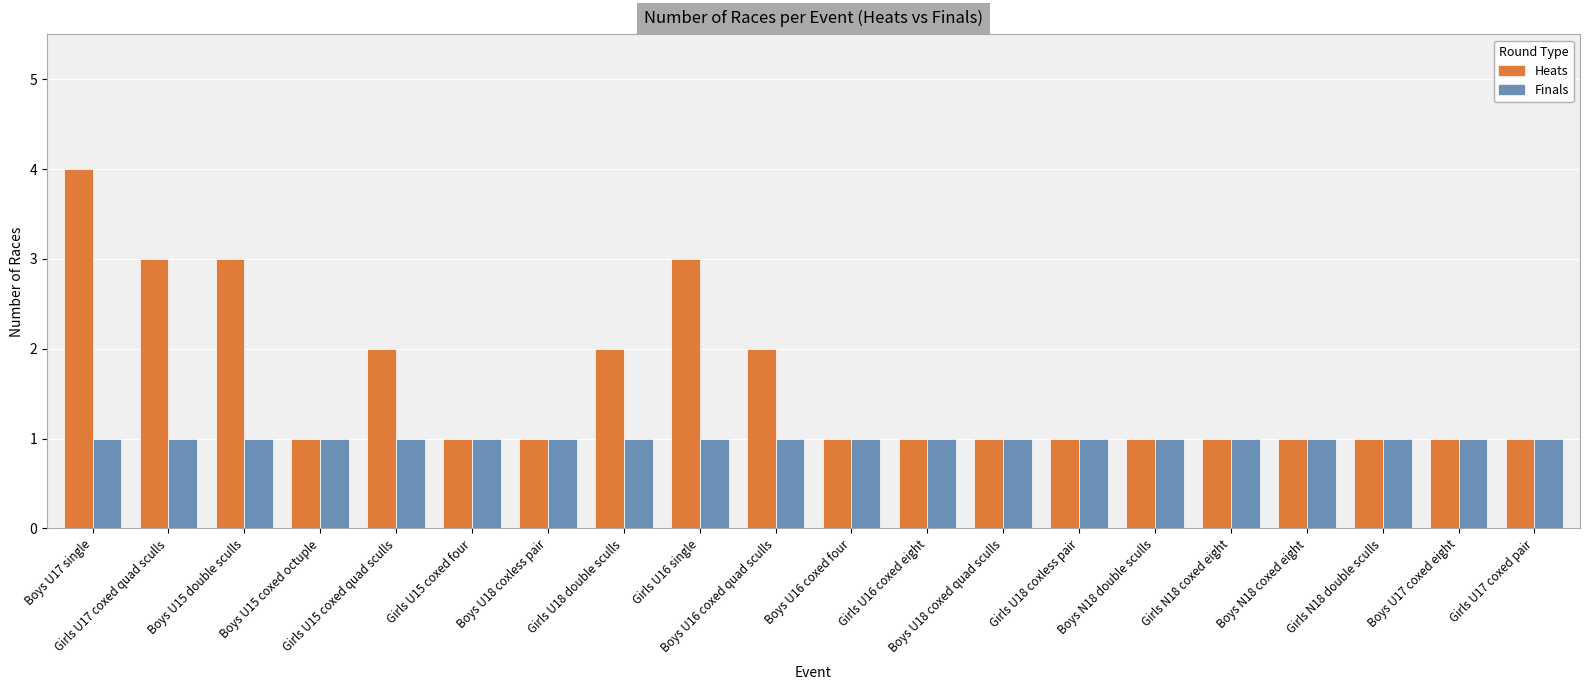

What is the maximum value shown in the chart?

4